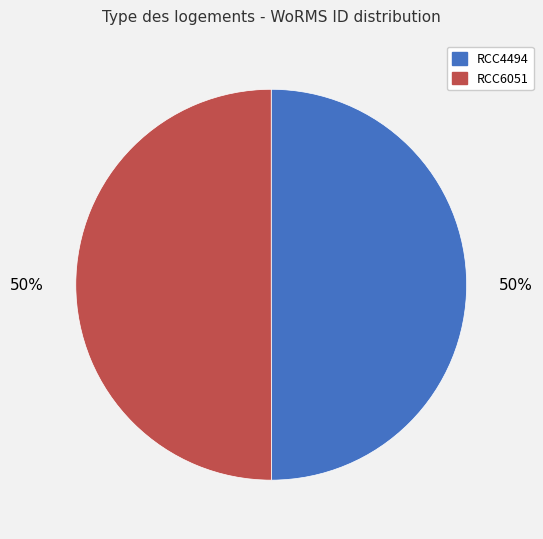

The RCC4494 slice represents 50% of the pie. True or false?

True